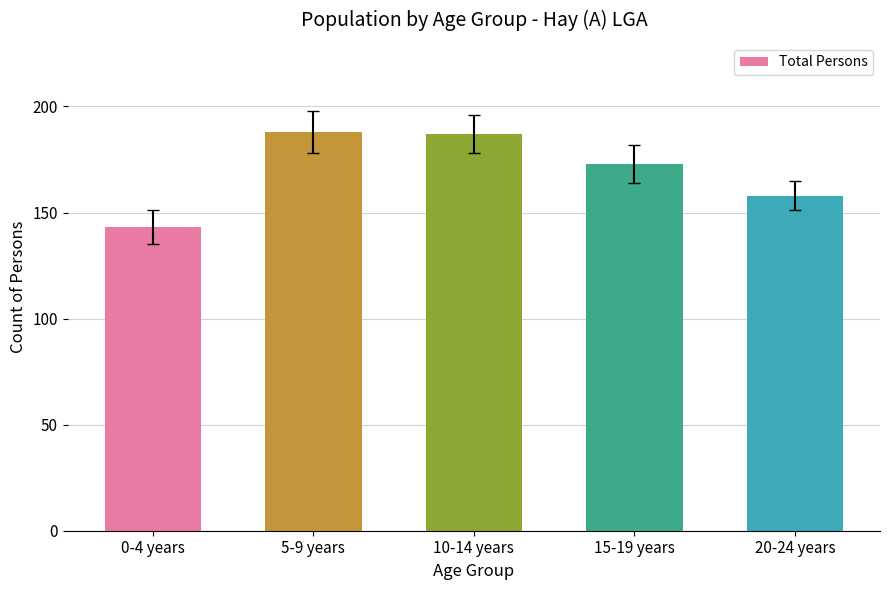

What is the maximum value shown in the chart?

188